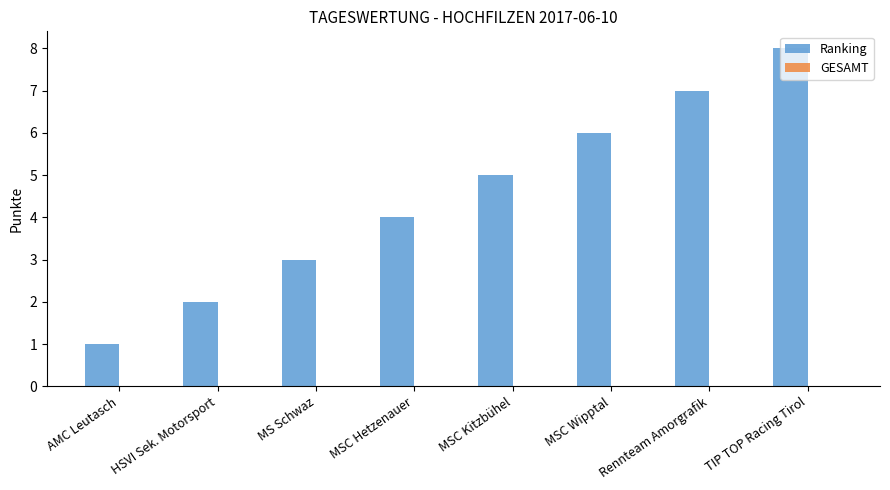

What is the maximum value shown in the chart?

8